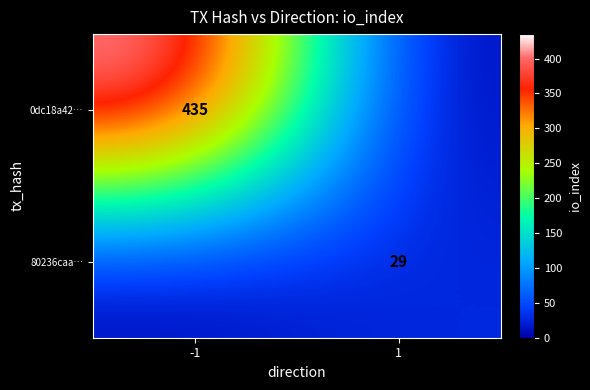

The value of 80236caa… at 1 is 15. True or false?

False